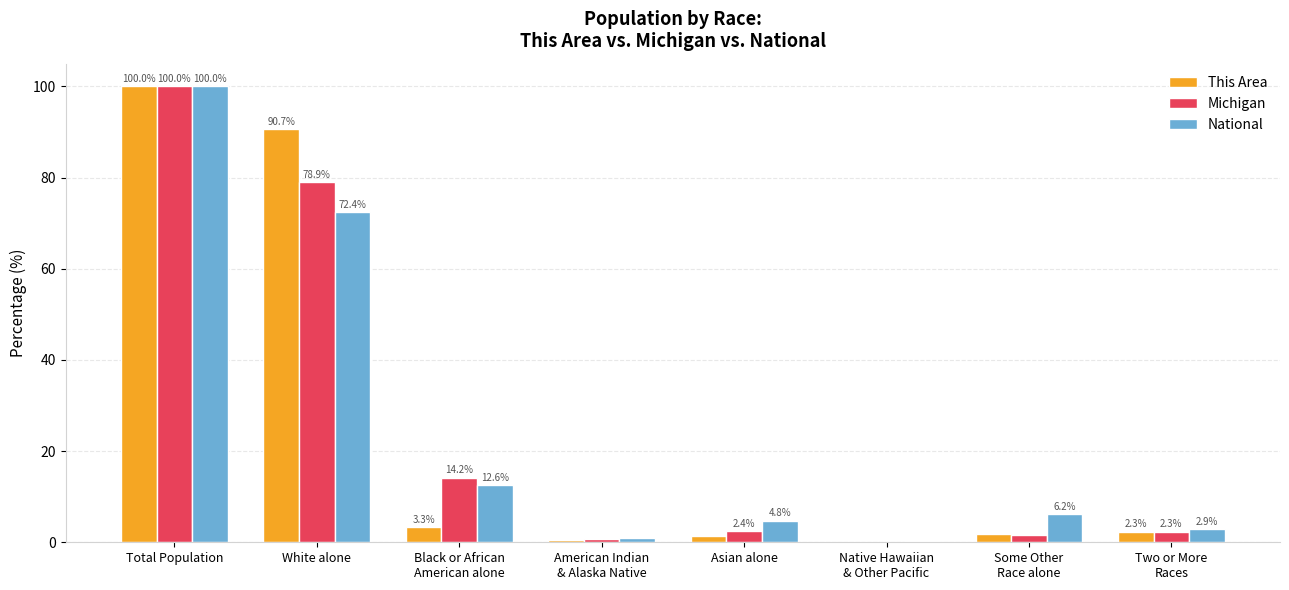

True or false: This Area has a value of 100.0 at Total Population.

True